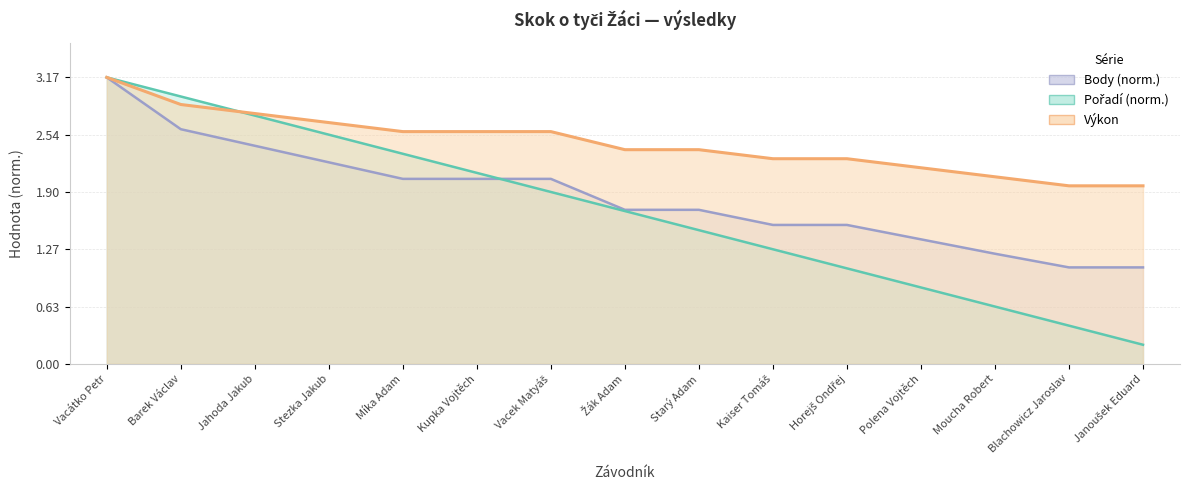

What are all the series names shown in the legend?

Pořadí, Výkon, Body